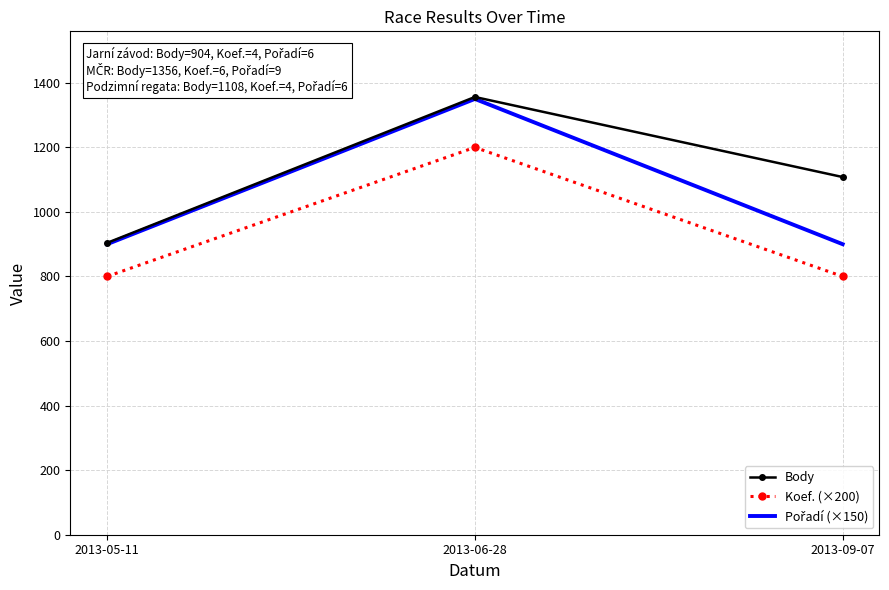

Between 2013-05-11 and 2013-09-07, which series saw the biggest shift?

Body